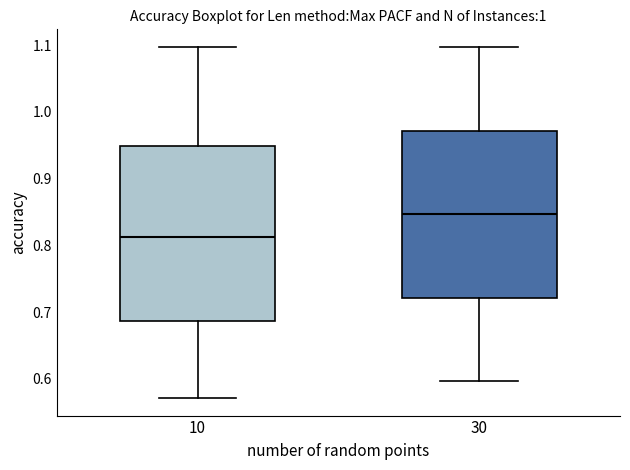

Which box is the tallest, from its lower edge to its upper edge?

10